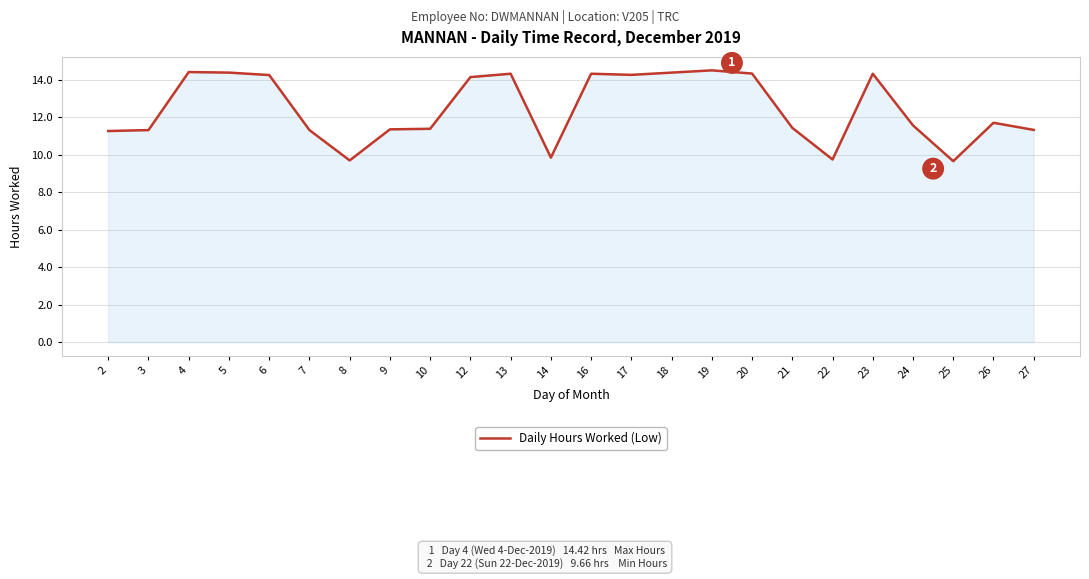

The chart shows a value of 9.7 at 8. True or false?

True